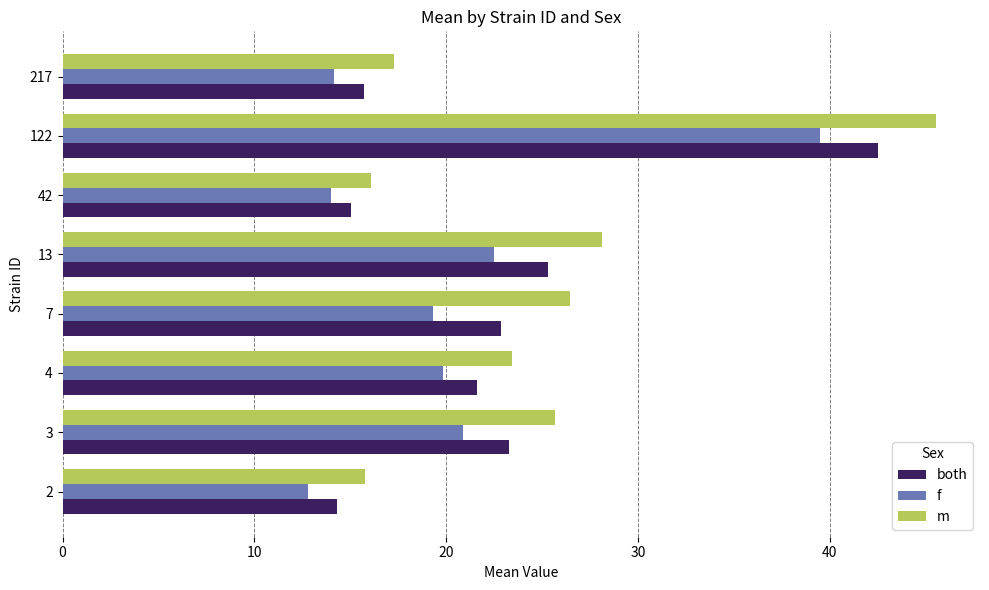

True or false: m has a value of 11.2 at 217.

False